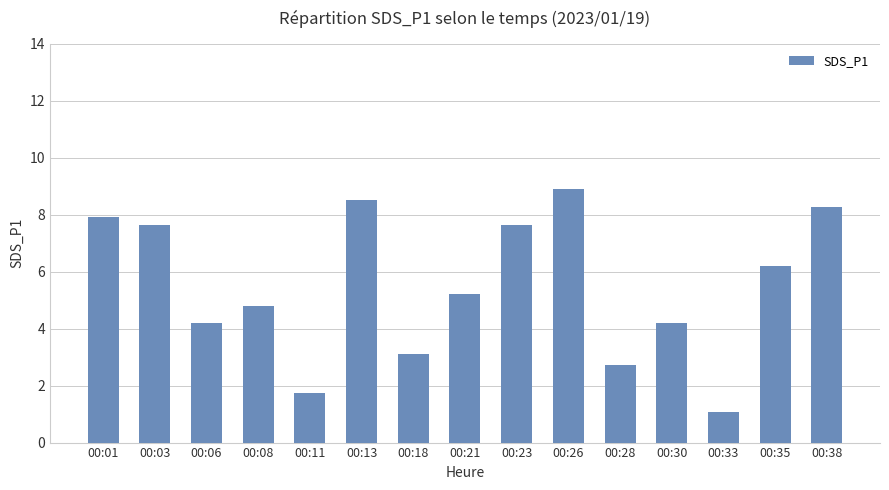

What is the sum of the values at 00:11 and 00:18?

4.8